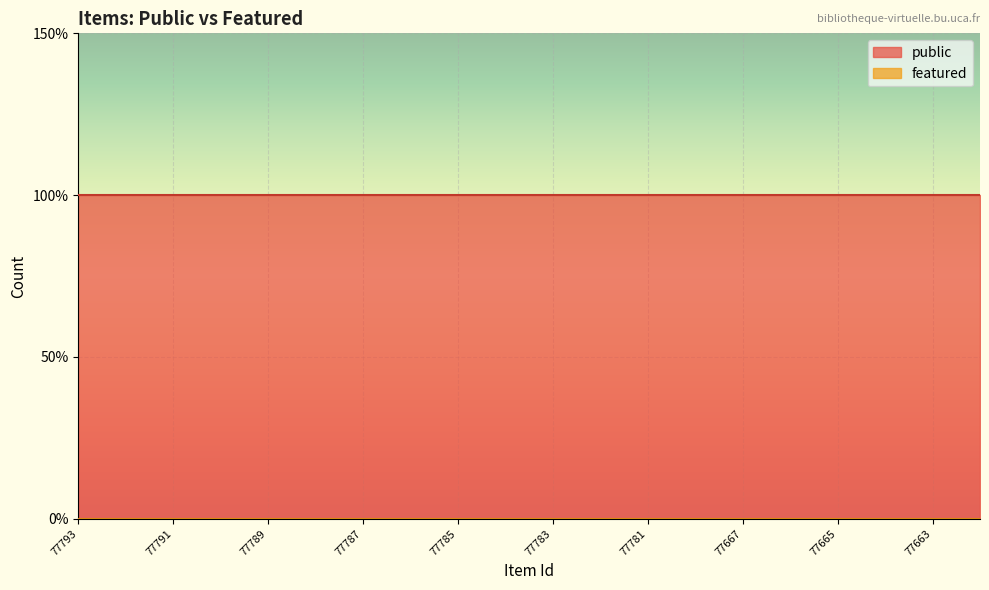

Reading right to left, extract all data points from this chart.

public: 77662=1	77663=1	77664=1	77665=1	77666=1	77667=1	77668=1	77781=1	77782=1	77783=1	77784=1	77785=1	77786=1	77787=1	77788=1	77789=1	77790=1	77791=1	77792=1	77793=1
featured: 77662=0	77663=0	77664=0	77665=0	77666=0	77667=0	77668=0	77781=0	77782=0	77783=0	77784=0	77785=0	77786=0	77787=0	77788=0	77789=0	77790=0	77791=0	77792=0	77793=0